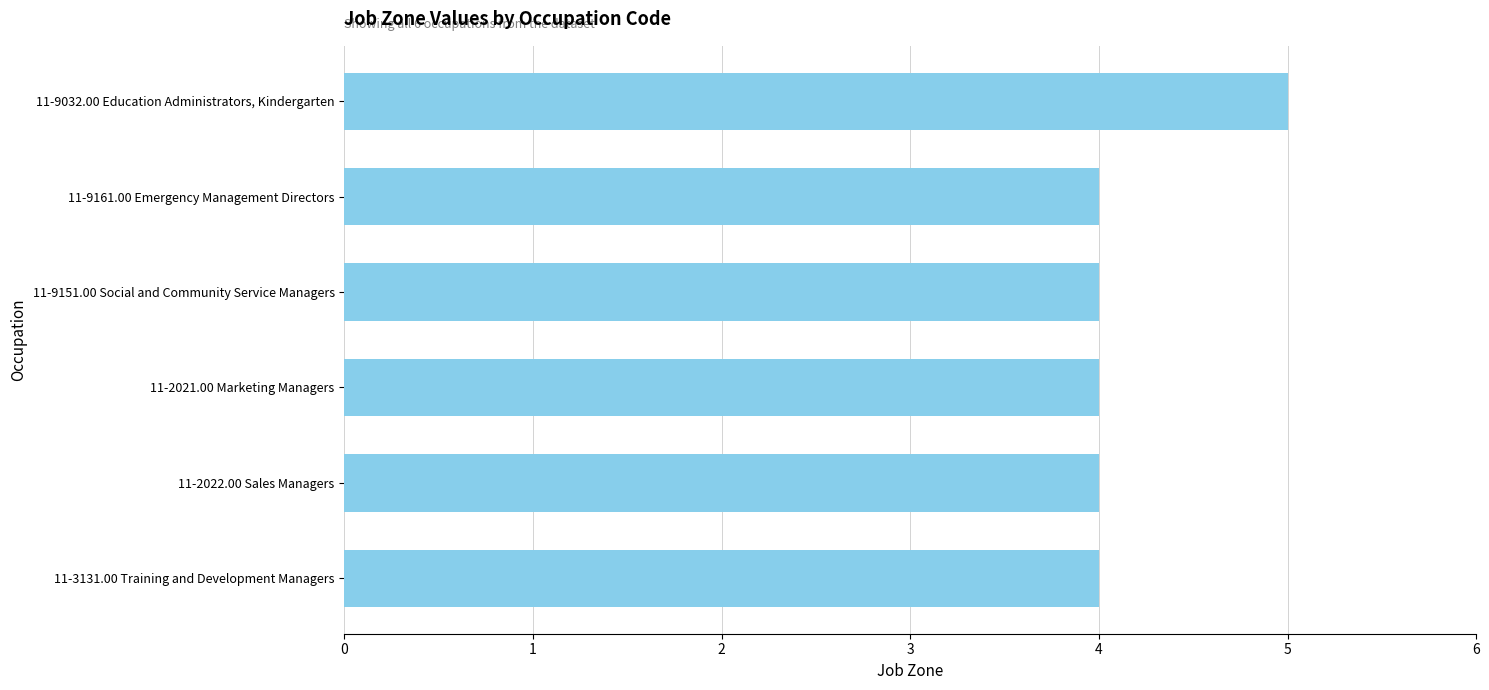

Approximately how many times larger is the value at 11-2022.00 Sales Managers compared to 11-9032.00 Education Administrators, Kindergarten?

0.8